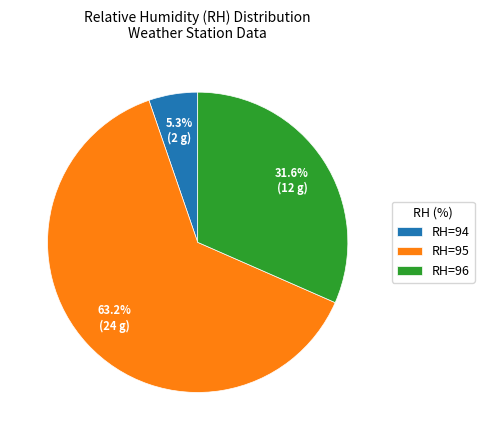

What is the smallest slice in the pie chart?

RH=94